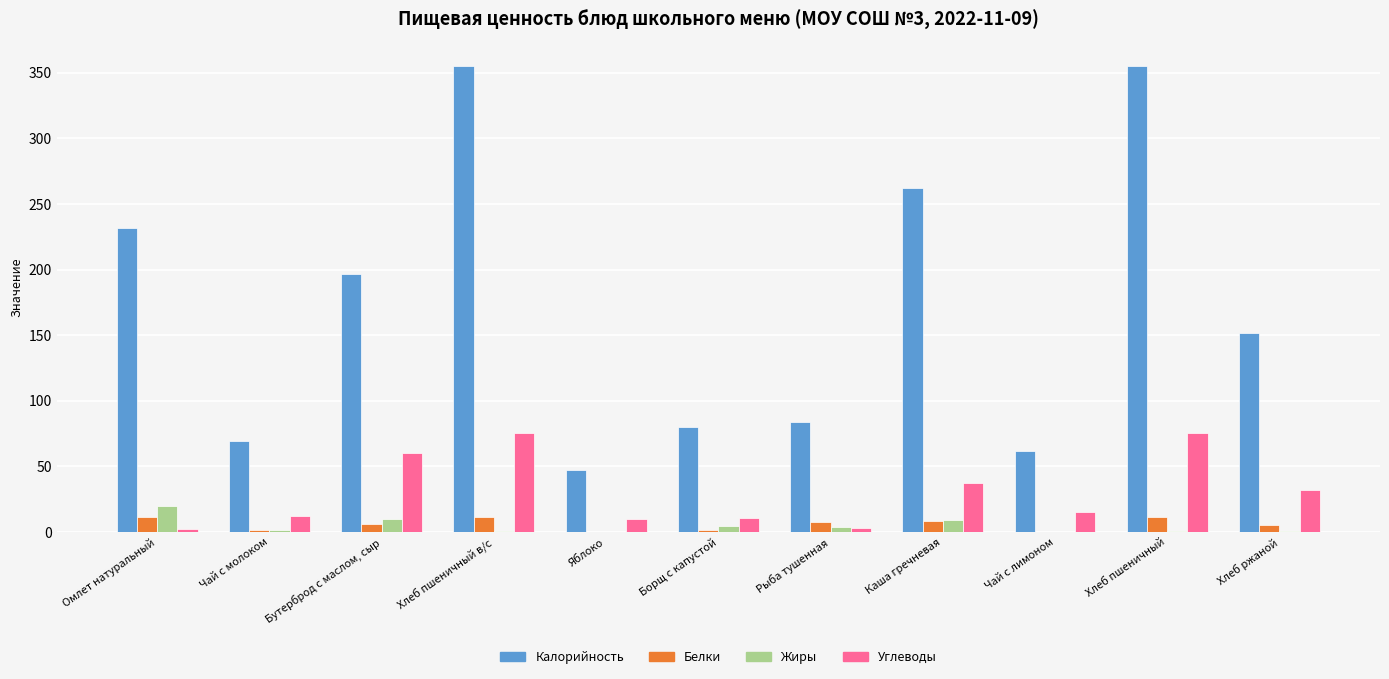

The value of Углеводы at Каша гречневая is 37.4. True or false?

True